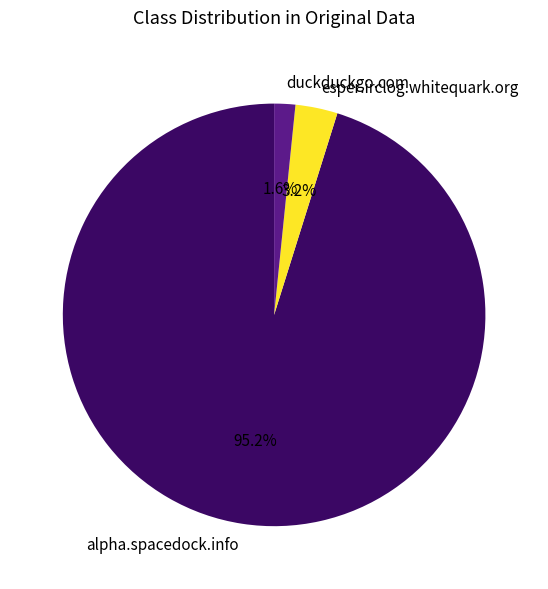

Count the number of slices in the pie.

3